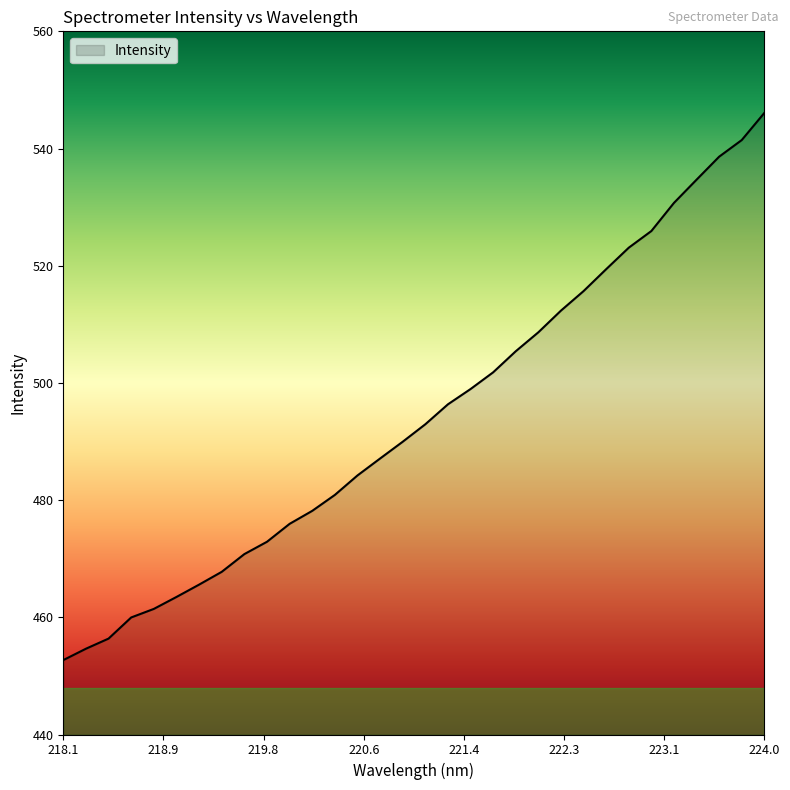

What is the minimum value shown in the chart?

452.7